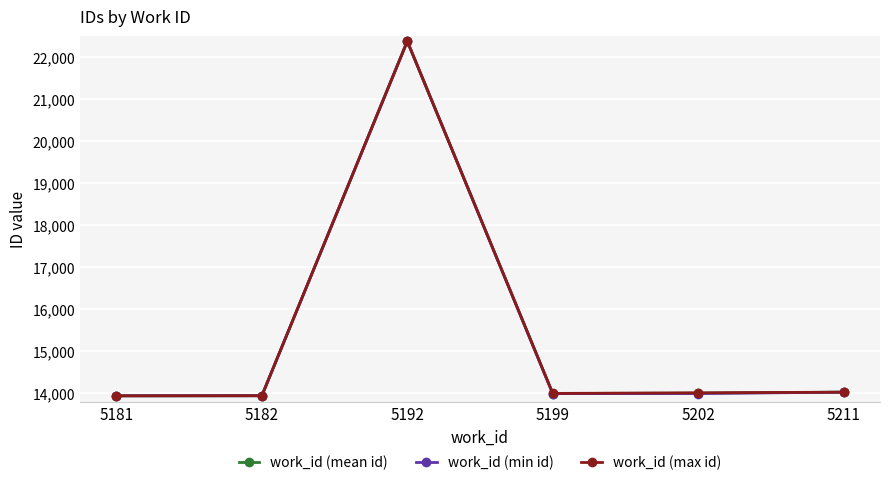

What is the value of the work_id (mean id) point at the 3rd from the left?

22380